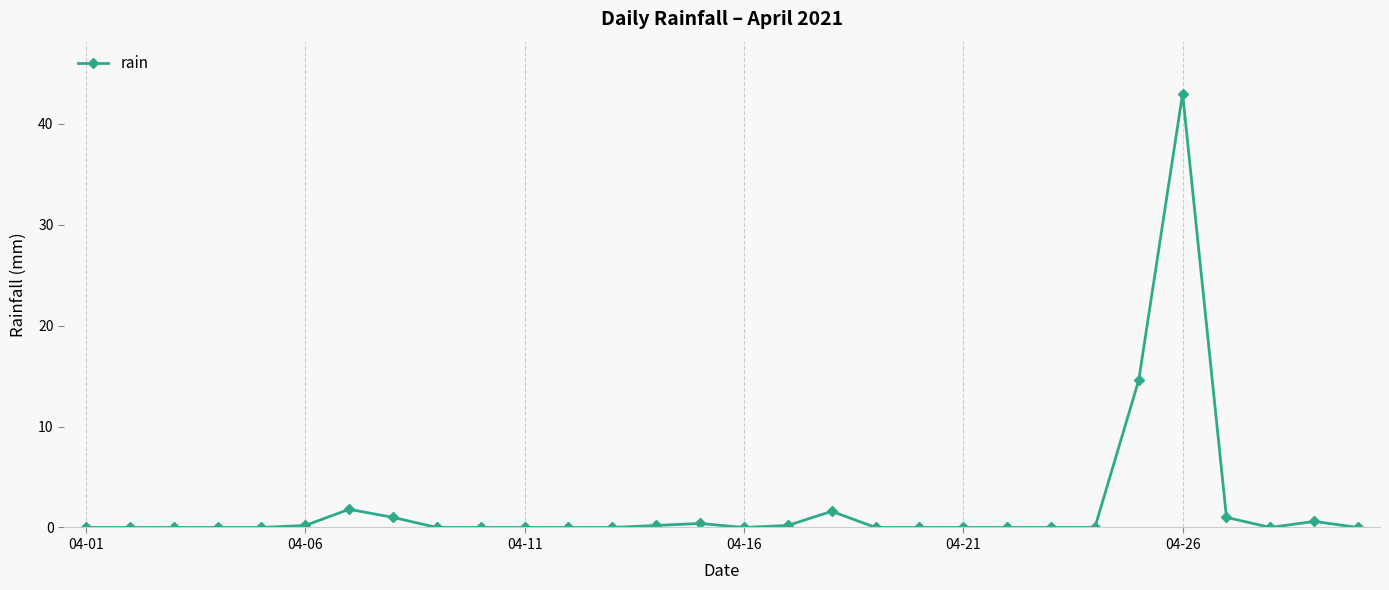

What is the greatest value displayed?

43.0